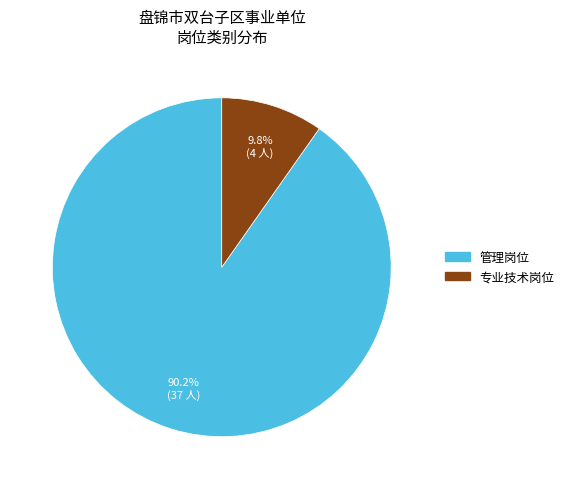

To the nearest percent, what percentage of the pie is 管理岗位?

90%